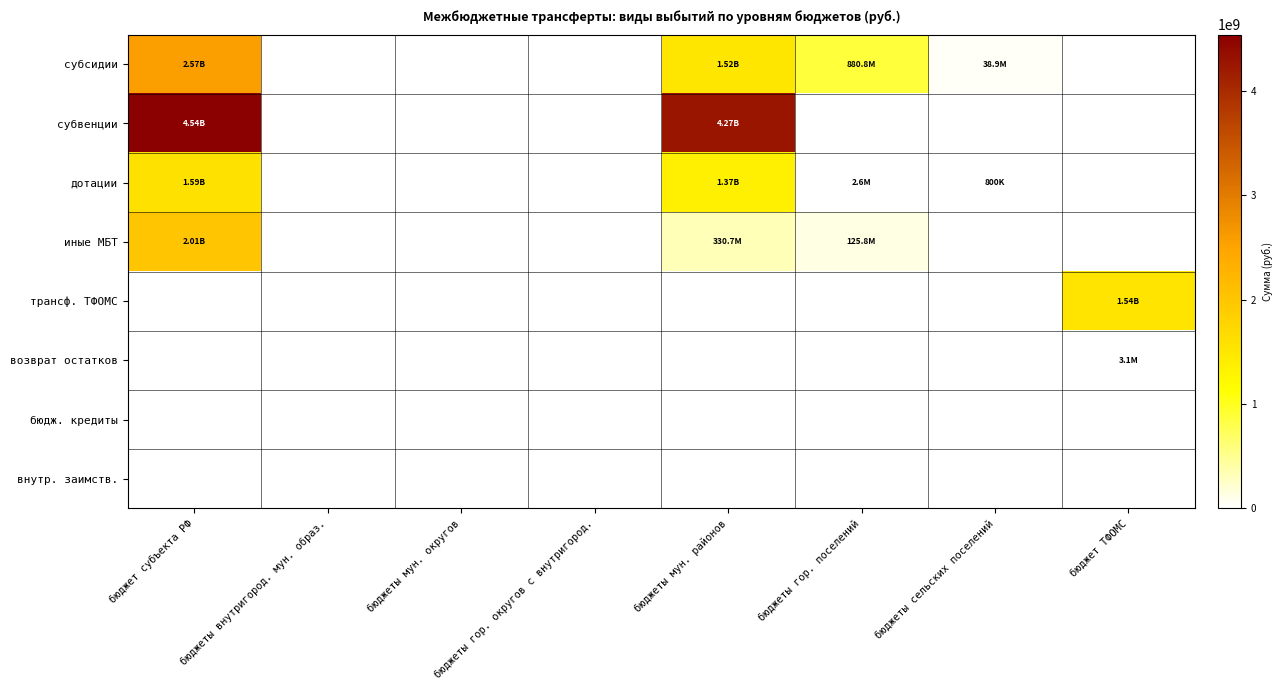

Reading left to right, extract all data points from this chart.

субсидии: бюджет субъекта РФ=2569031488.5	бюджеты внутригород. мун. образ.=0.0	бюджеты мун. округов=0.0	бюджеты гор. округов с внутригород.=0.0	бюджеты мун. районов=1522670061.0	бюджеты гор. поселений=880808647.6	бюджеты сельских поселений=38924994.9	бюджет ТФОМС=0.0
субвенции: бюджет субъекта РФ=4536911118.4	бюджеты внутригород. мун. образ.=0.0	бюджеты мун. округов=0.0	бюджеты гор. округов с внутригород.=0.0	бюджеты мун. районов=4270759821.8	бюджеты гор. поселений=0.0	бюджеты сельских поселений=0.0	бюджет ТФОМС=0.0
дотации: бюджет субъекта РФ=1587428445.1	бюджеты внутригород. мун. образ.=0.0	бюджеты мун. округов=0.0	бюджеты гор. округов с внутригород.=0.0	бюджеты мун. районов=1372619825.6	бюджеты гор. поселений=2587500.0	бюджеты сельских поселений=800000.0	бюджет ТФОМС=0.0
иные МБТ: бюджет субъекта РФ=2009219937.2	бюджеты внутригород. мун. образ.=0.0	бюджеты мун. округов=0.0	бюджеты гор. округов с внутригород.=0.0	бюджеты мун. районов=330655710.2	бюджеты гор. поселений=125778431.3	бюджеты сельских поселений=0.0	бюджет ТФОМС=0.0
трансф. ТФОМС: бюджет субъекта РФ=0.0	бюджеты внутригород. мун. образ.=0.0	бюджеты мун. округов=0.0	бюджеты гор. округов с внутригород.=0.0	бюджеты мун. районов=0.0	бюджеты гор. поселений=0.0	бюджеты сельских поселений=0.0	бюджет ТФОМС=1537999600.0
возврат остатков: бюджет субъекта РФ=0.0	бюджеты внутригород. мун. образ.=0.0	бюджеты мун. округов=0.0	бюджеты гор. округов с внутригород.=0.0	бюджеты мун. районов=0.0	бюджеты гор. поселений=0.0	бюджеты сельских поселений=0.0	бюджет ТФОМС=3149298.4
бюдж. кредиты: бюджет субъекта РФ=0.0	бюджеты внутригород. мун. образ.=0.0	бюджеты мун. округов=0.0	бюджеты гор. округов с внутригород.=0.0	бюджеты мун. районов=0.0	бюджеты гор. поселений=0.0	бюджеты сельских поселений=0.0	бюджет ТФОМС=0.0
внутр. заимств.: бюджет субъекта РФ=0.0	бюджеты внутригород. мун. образ.=0.0	бюджеты мун. округов=0.0	бюджеты гор. округов с внутригород.=0.0	бюджеты мун. районов=0.0	бюджеты гор. поселений=0.0	бюджеты сельских поселений=0.0	бюджет ТФОМС=0.0